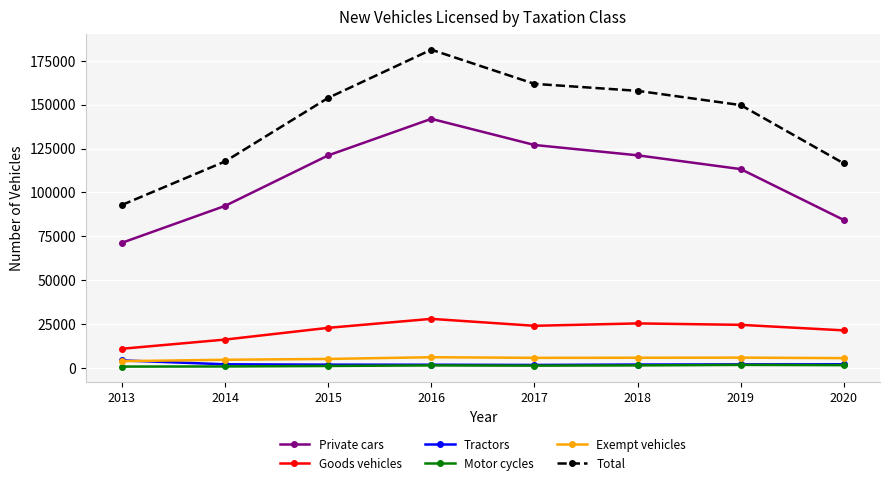

What is the value of the Goods vehicles point at the 3rd from the left?

22939